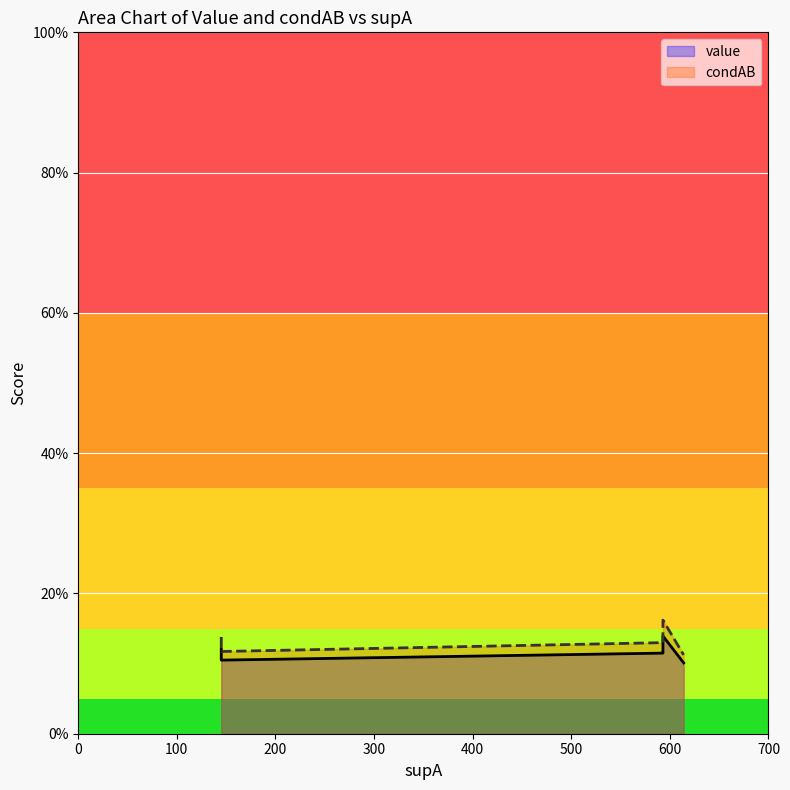

What is the maximum value shown in the chart?

0.2